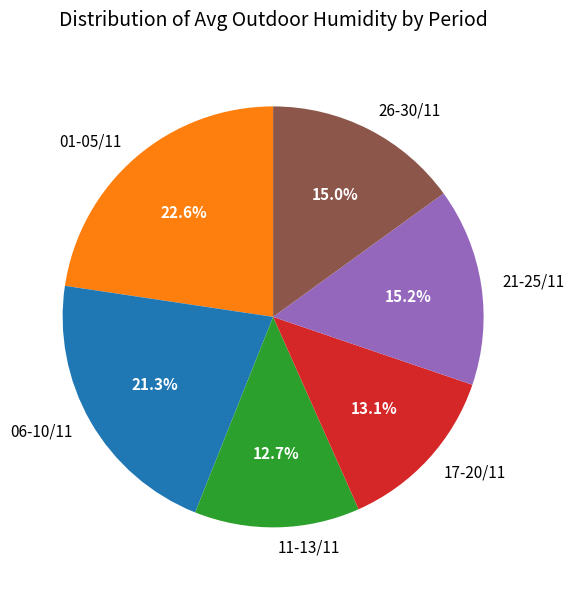

To the nearest percent, what is the difference between the largest and smallest slice percentages?

10%